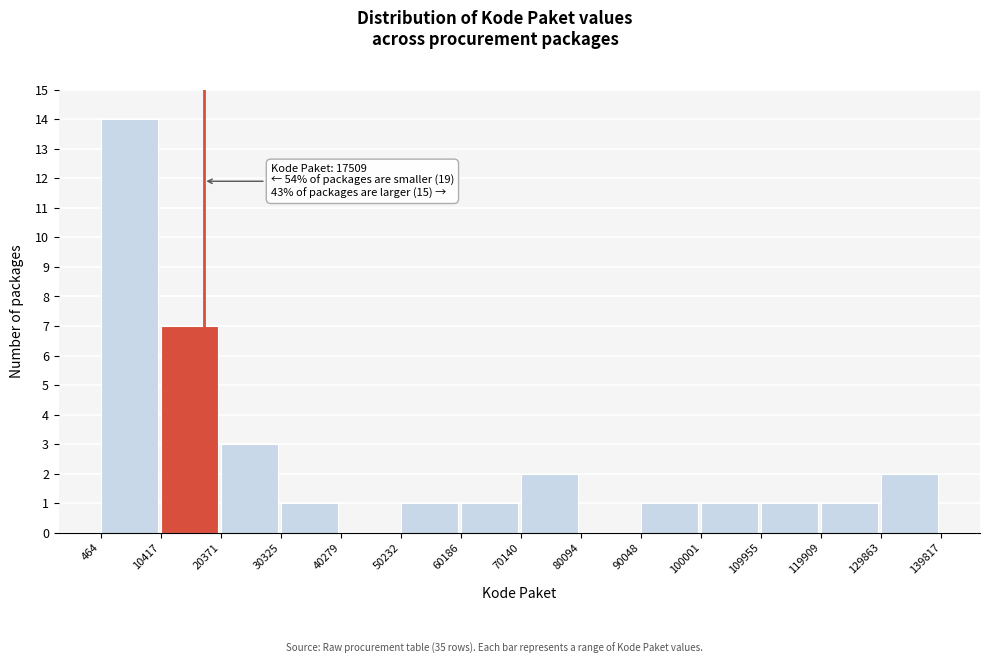

Over which range of the x-axis is the bar tallest?

464 to 10417